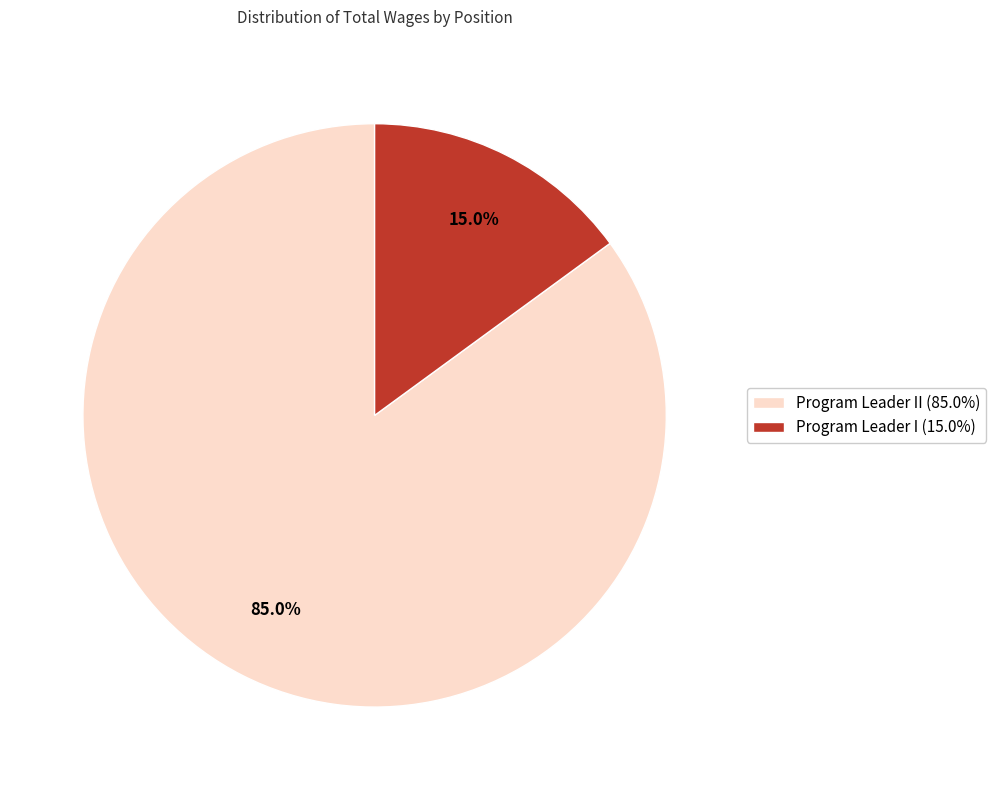

Which category has the smallest portion of the pie?

Program Leader I